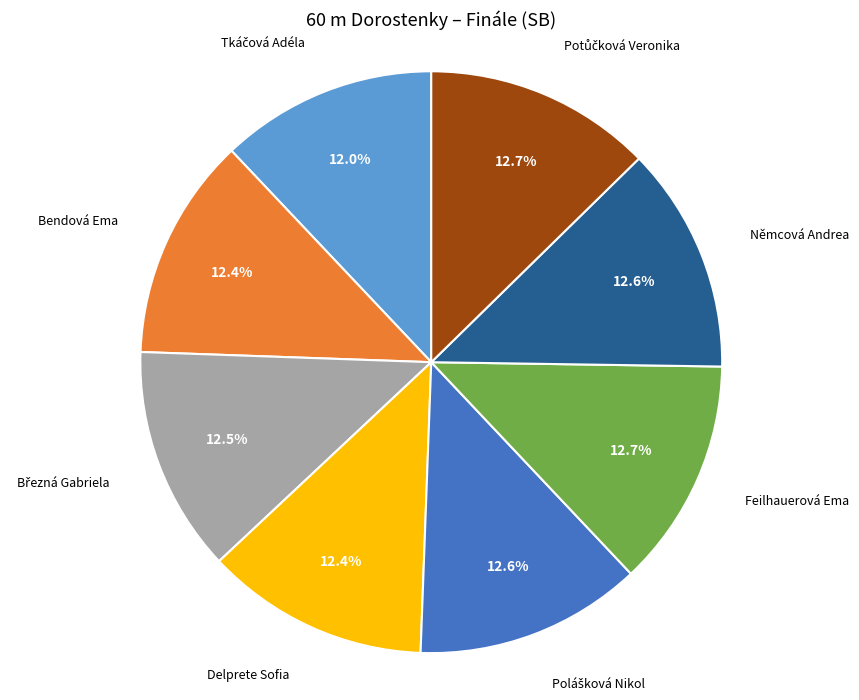

Count the number of slices in the pie.

8